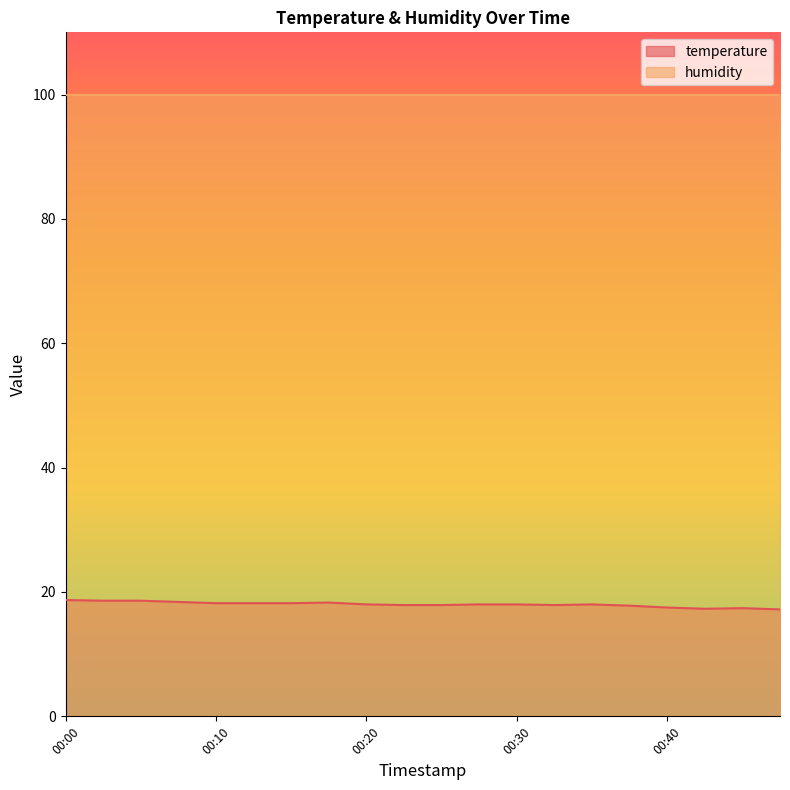

What is the maximum value shown in the chart?

99.9